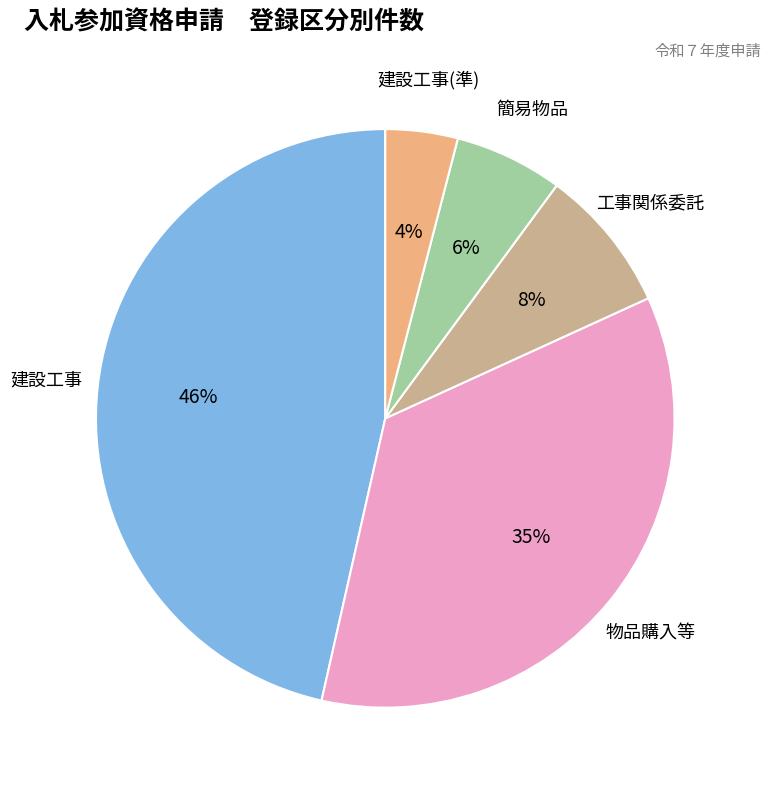

True or false: 工事関係委託 accounts for 22% of the total.

False